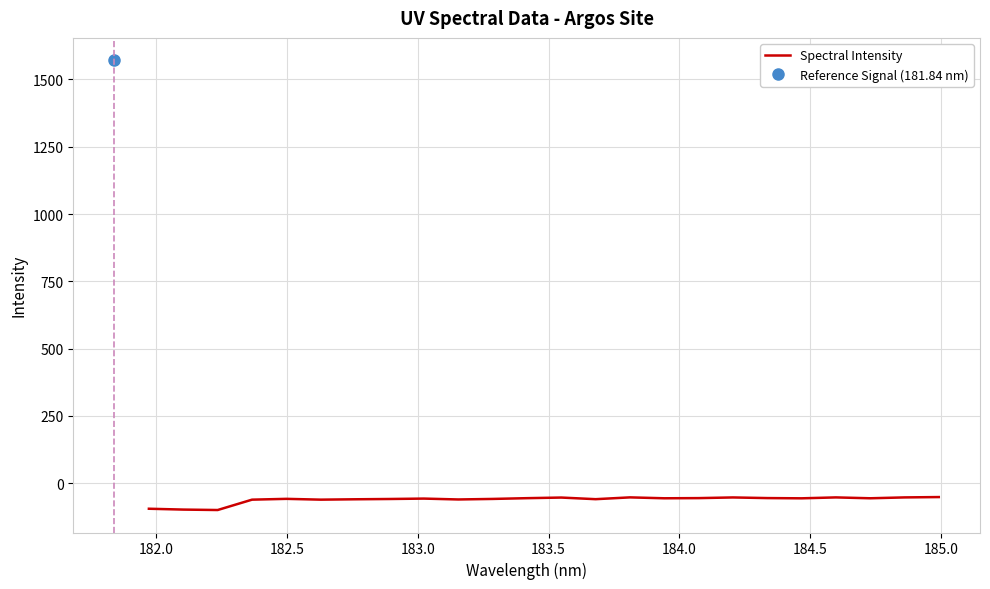

Is it true that the value at 184.0 is -81.9?

False